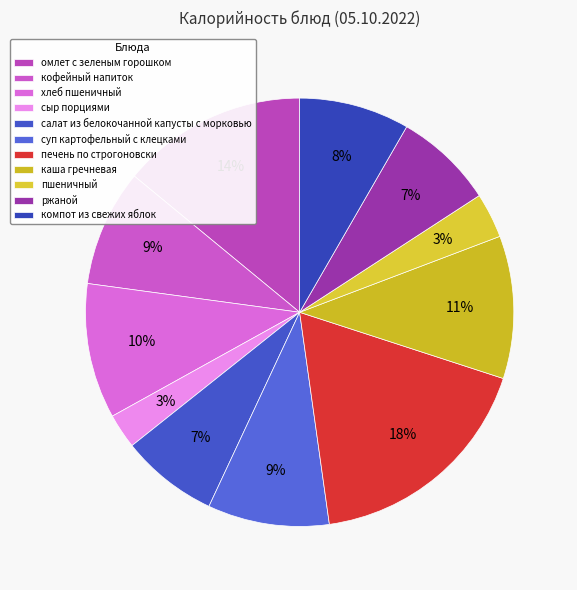

The пшеничный slice represents 18% of the pie. True or false?

False